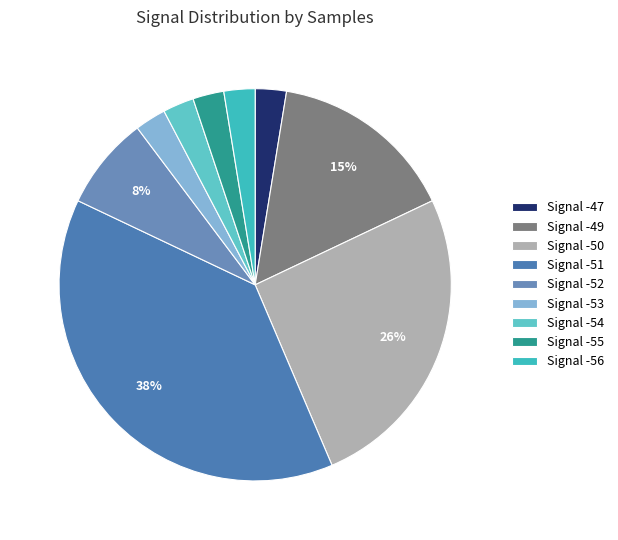

How many segments does this pie chart have?

9